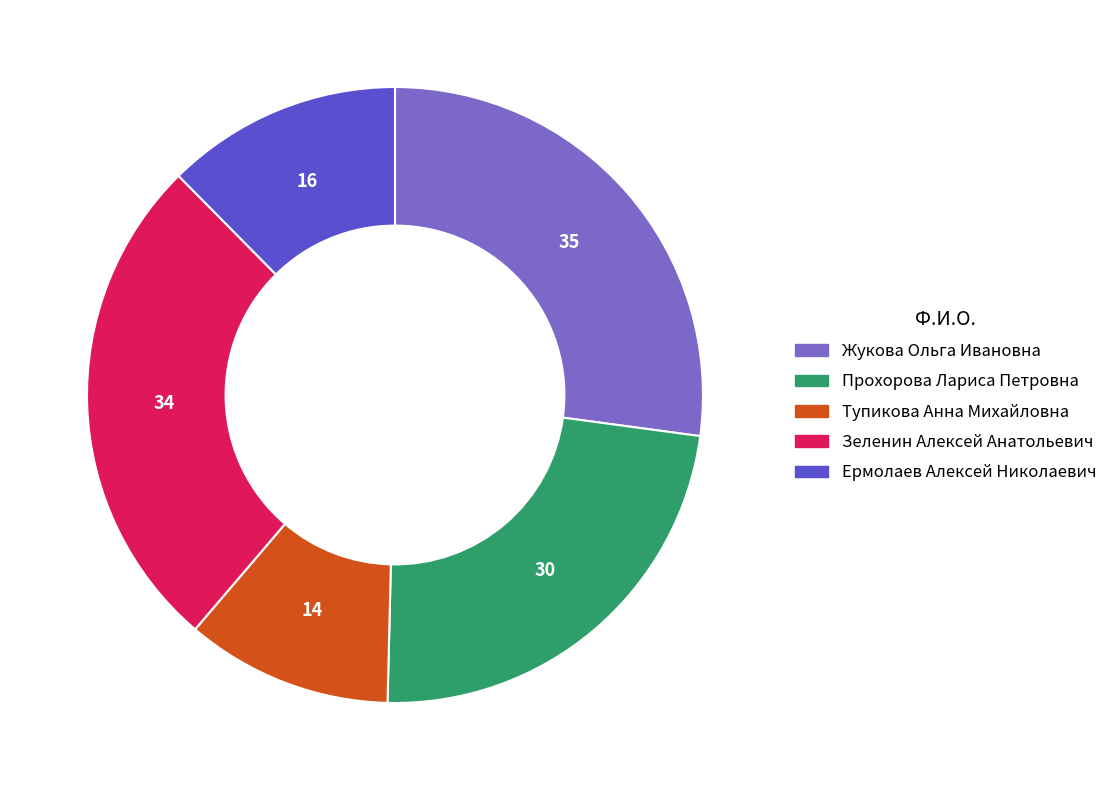

Rank the categories by value from lowest to highest.

Тупикова Анна Михайловна, Ермолаев Алексей Николаевич, Прохорова Лариса Петровна, Зеленин Алексей Анатольевич, Жукова Ольга Ивановна